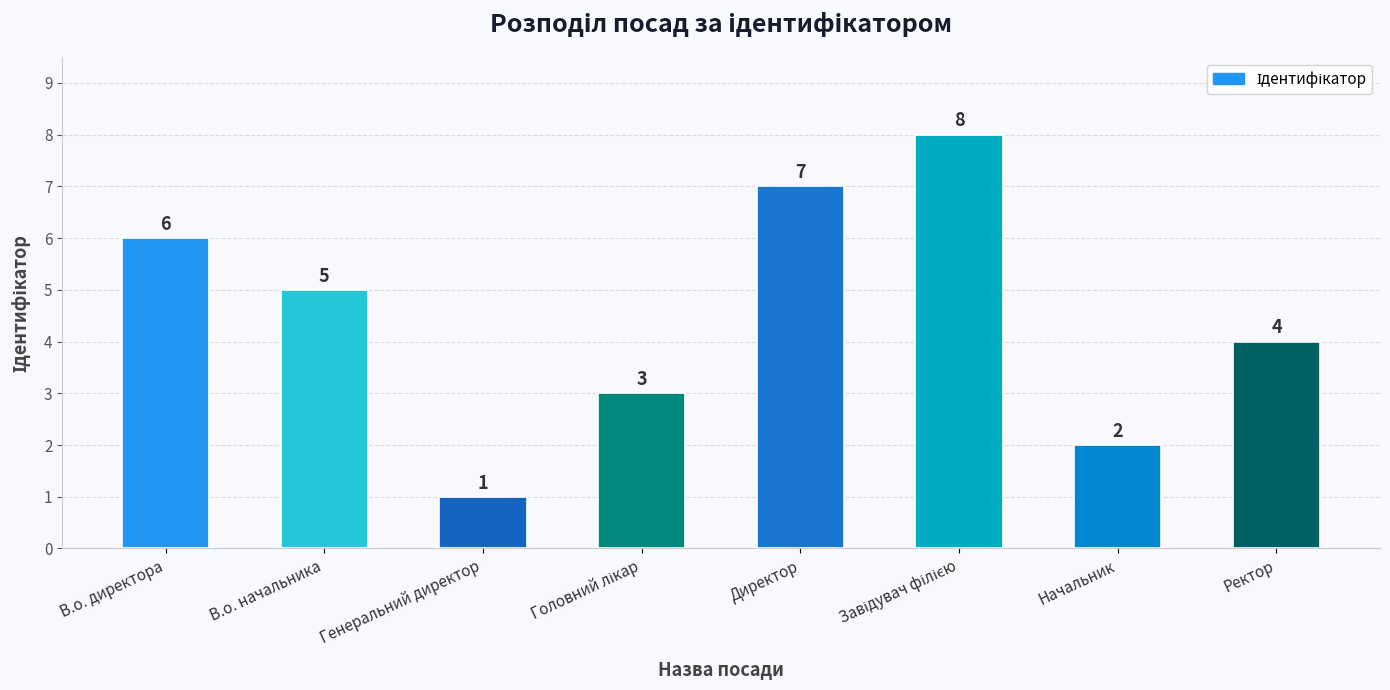

Reading right to left, what are all the values shown in this chart?

4	2	8	7	3	1	5	6